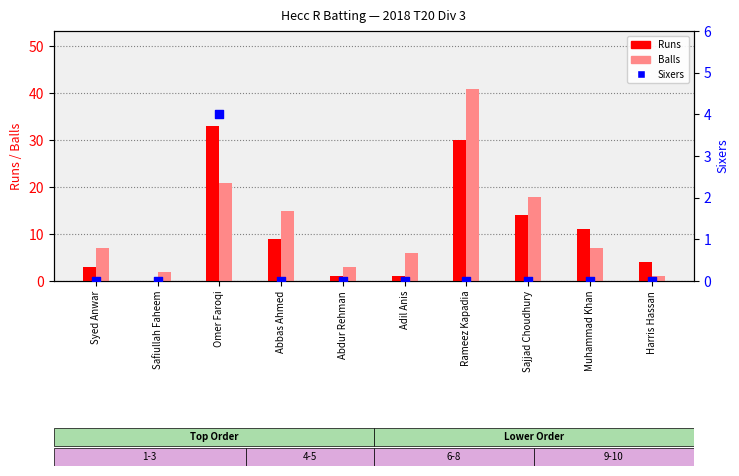

Which series has the largest Y range (max minus min)?

Balls